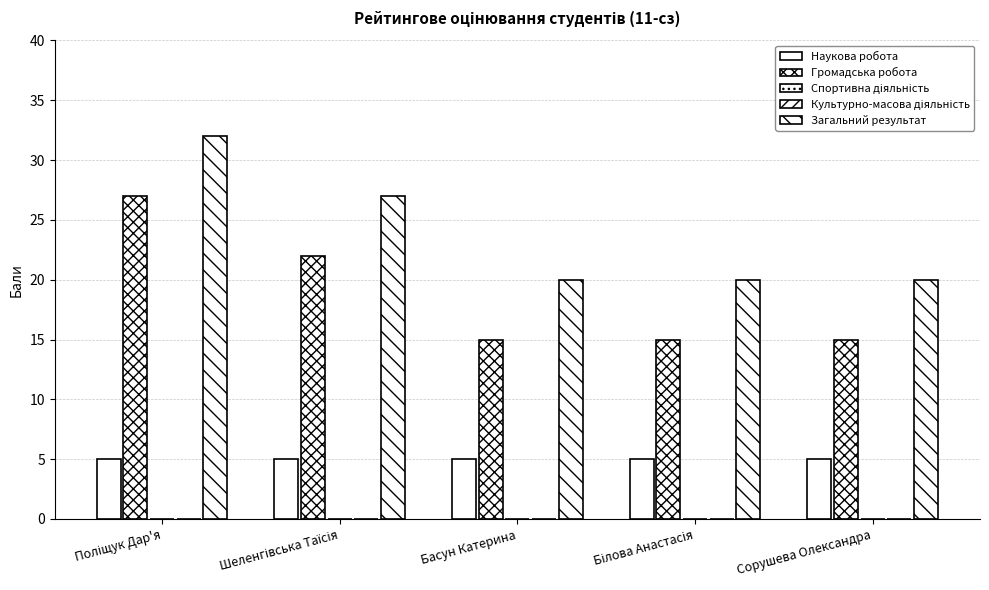

Between Шеленгівська Таїсія and Білова Анастасія, which series saw the biggest shift?

Громадська робота